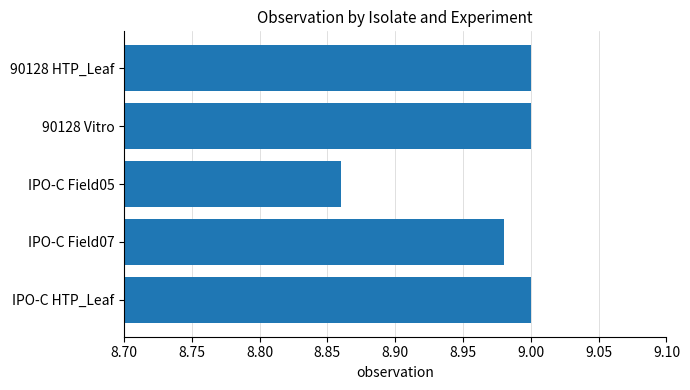

How many series are shown in this chart?

1